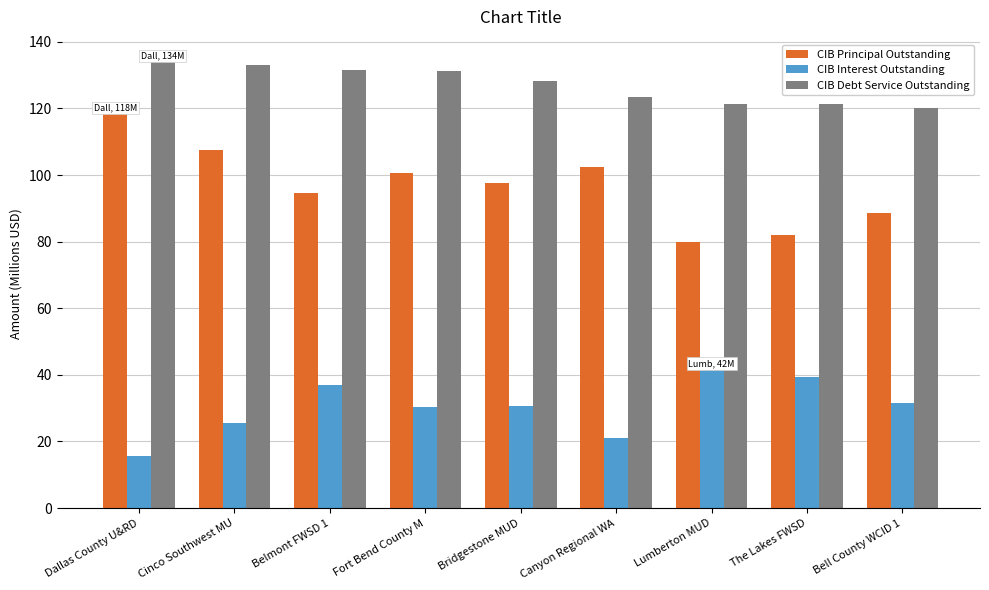

What is the value of the CIB Debt Service Outstanding bar at the 7th from the left?

121.5